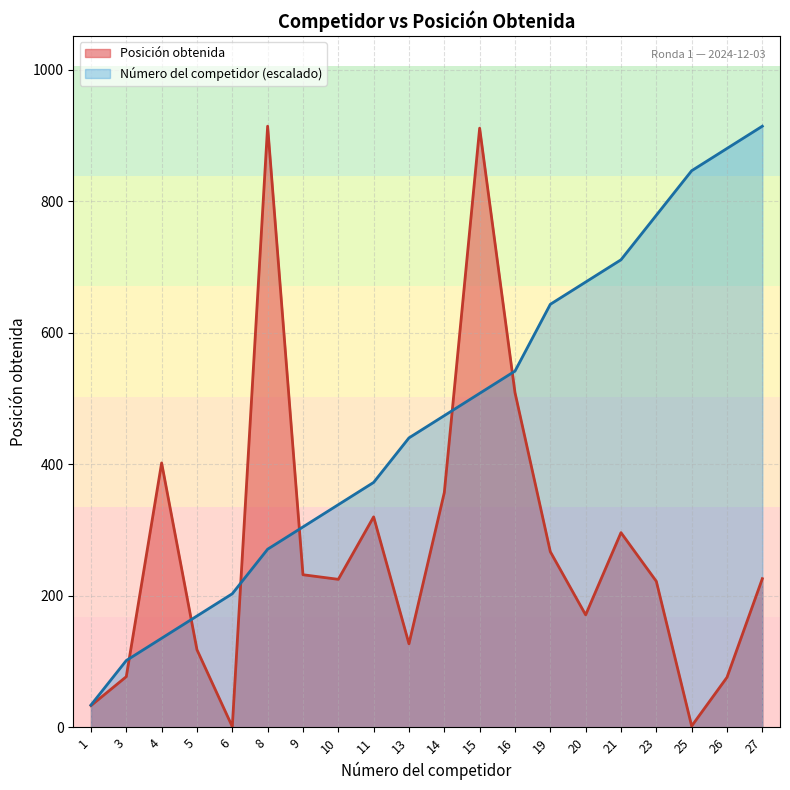

Which series changed the most between 10 and 13?

Número del competidor